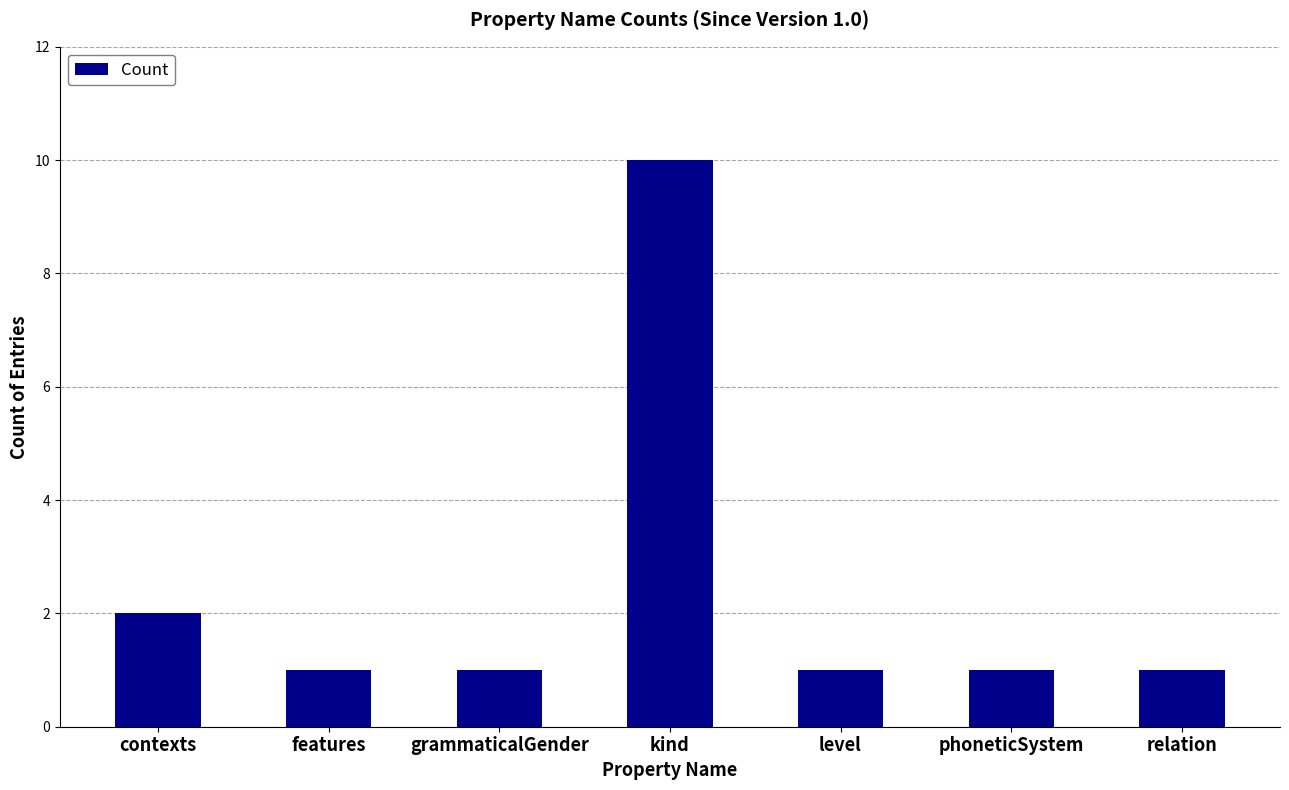

Reading left to right, transcribe all the data shown in this chart.

contexts=2	features=1	grammaticalGender=1	kind=10	level=1	phoneticSystem=1	relation=1